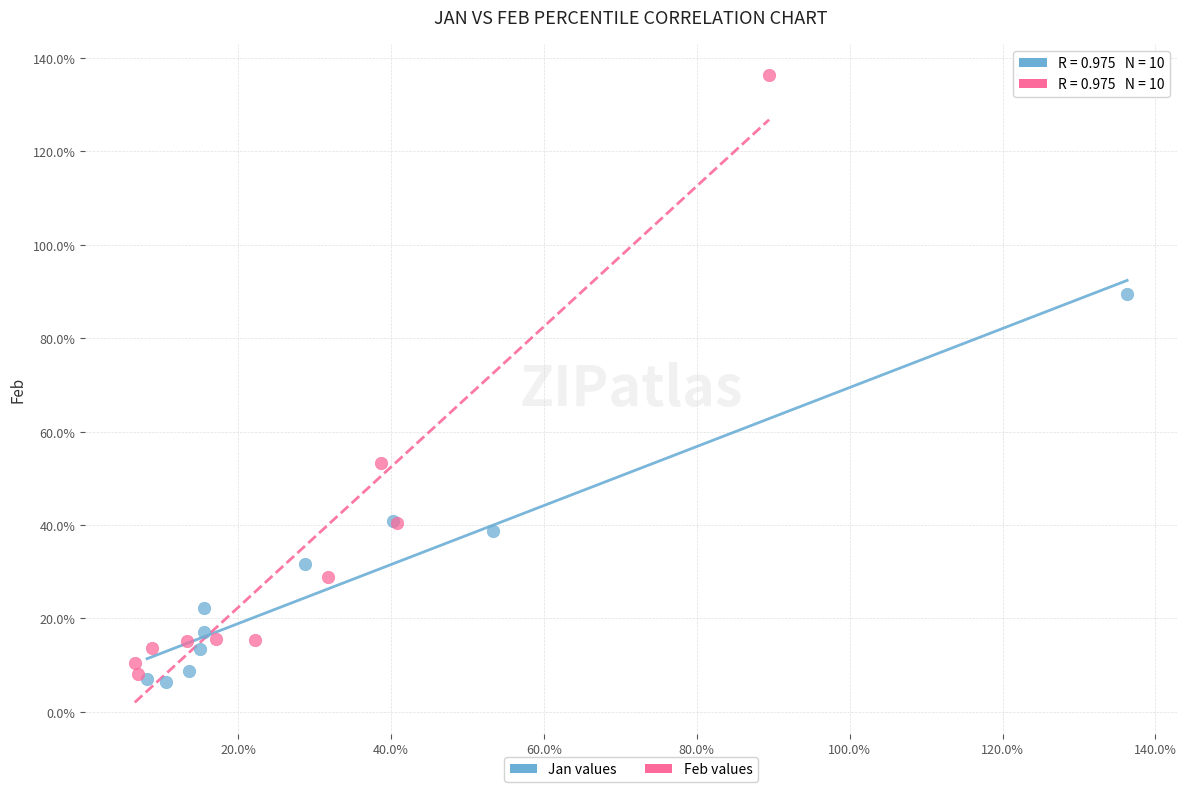

Which series contains the lowest Y value?

Jan values